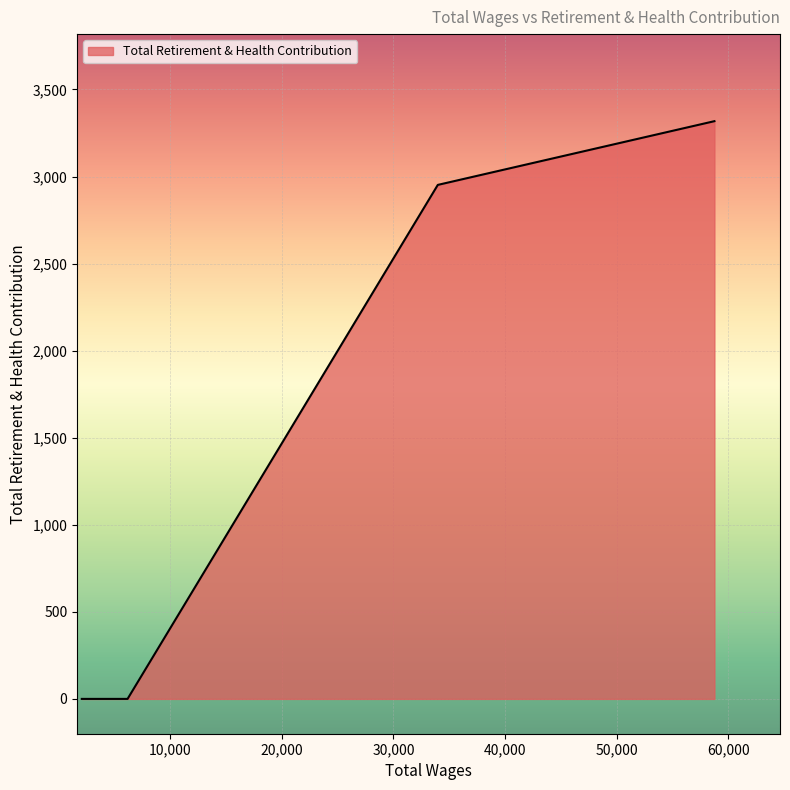

What is the greatest value displayed?

3318